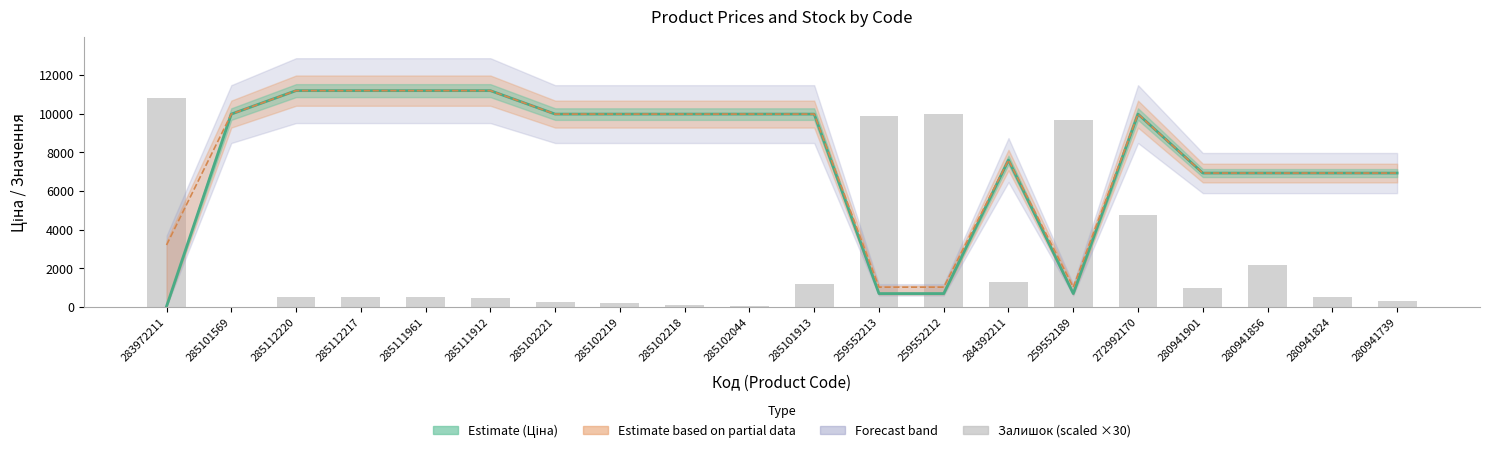

True or false: the data shows 90 at 285102218.

True